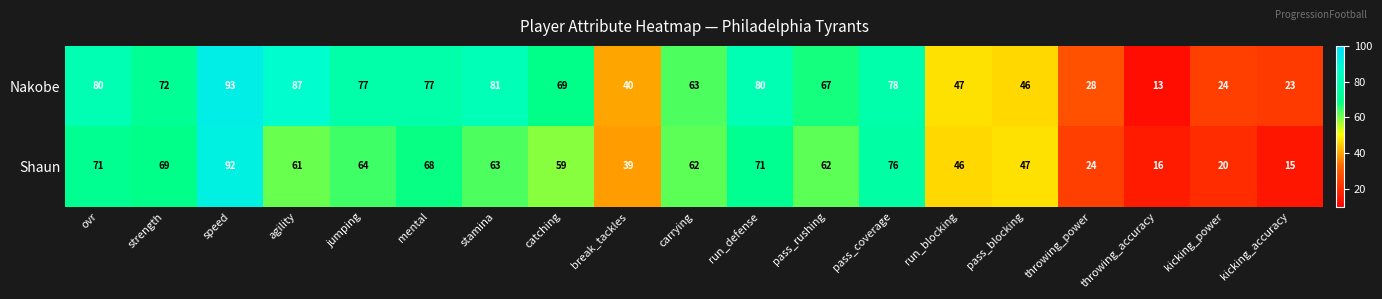

Count the number of categories in the chart.

19